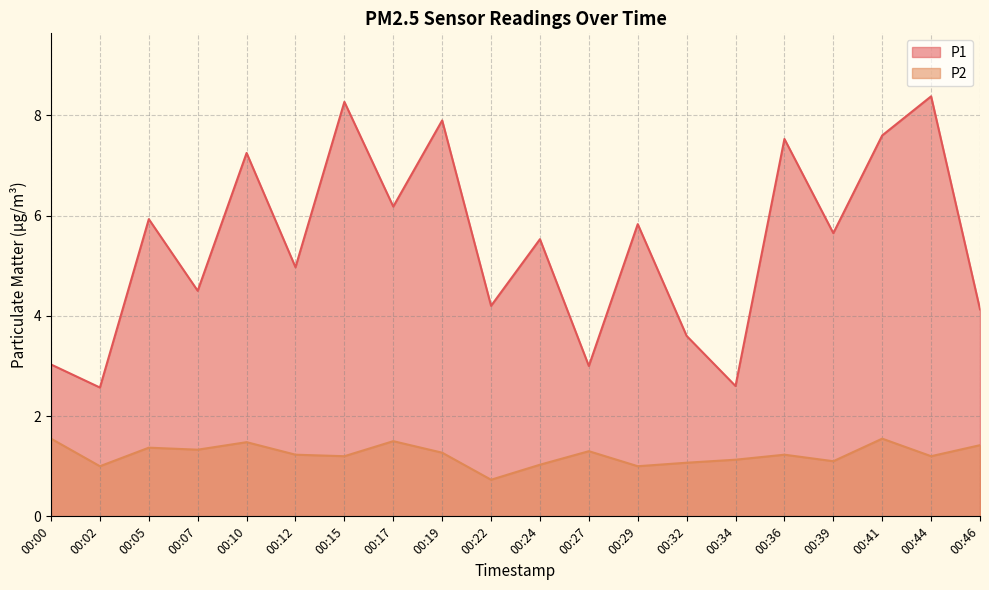

At how many categories does at least one series exceed 5?

11